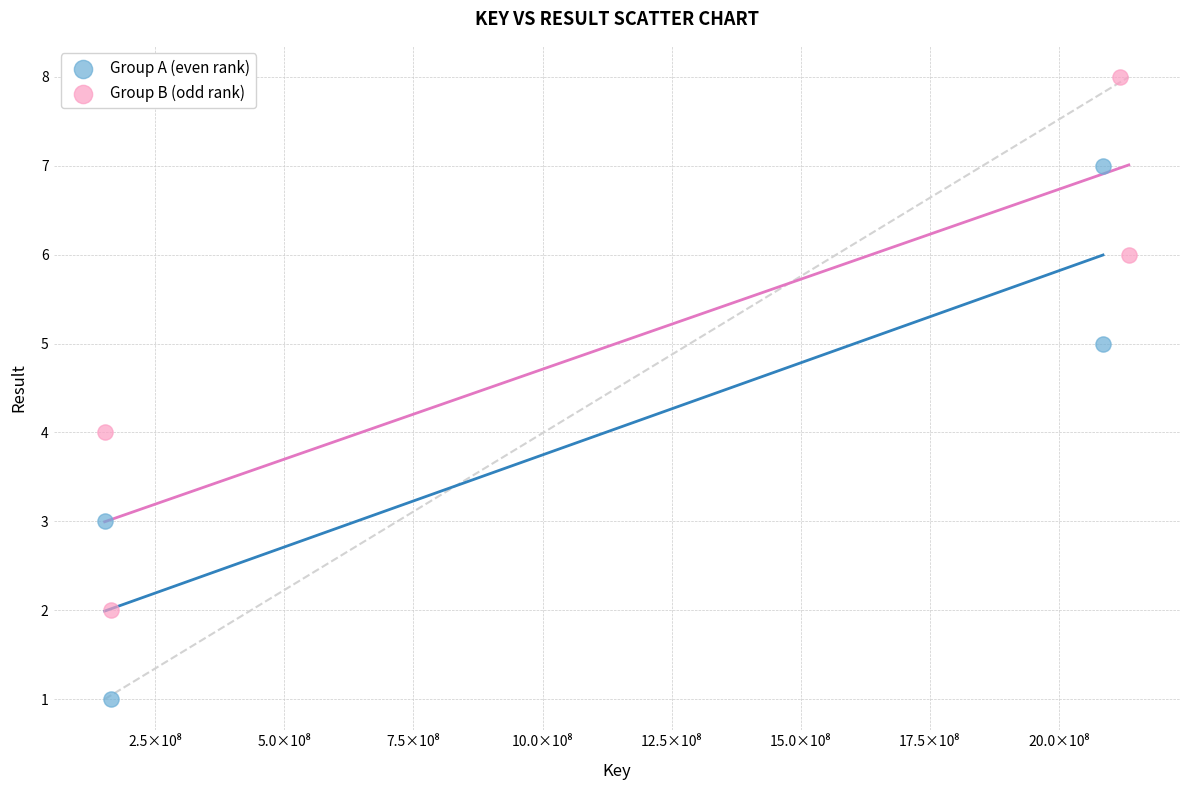

What are all the series names shown in the legend?

Group A (even rank), Group B (odd rank)